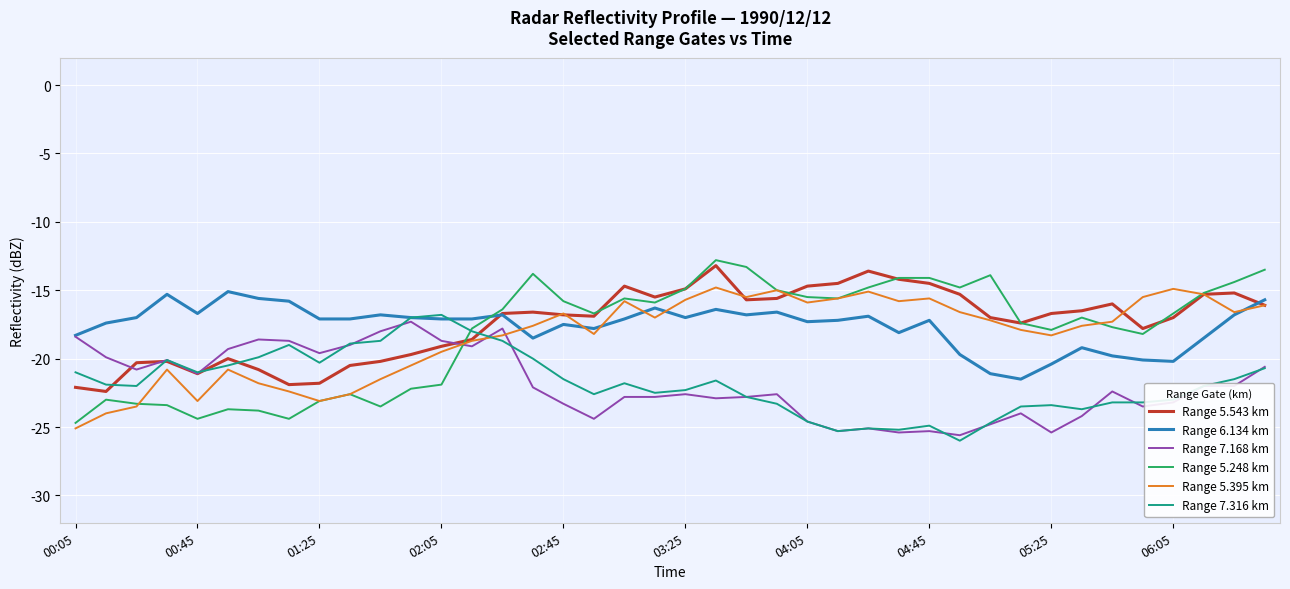

What are all the series names shown in the legend?

Range 5.543 km, Range 6.134 km, Range 7.168 km, Range 5.248 km, Range 5.395 km, Range 7.316 km